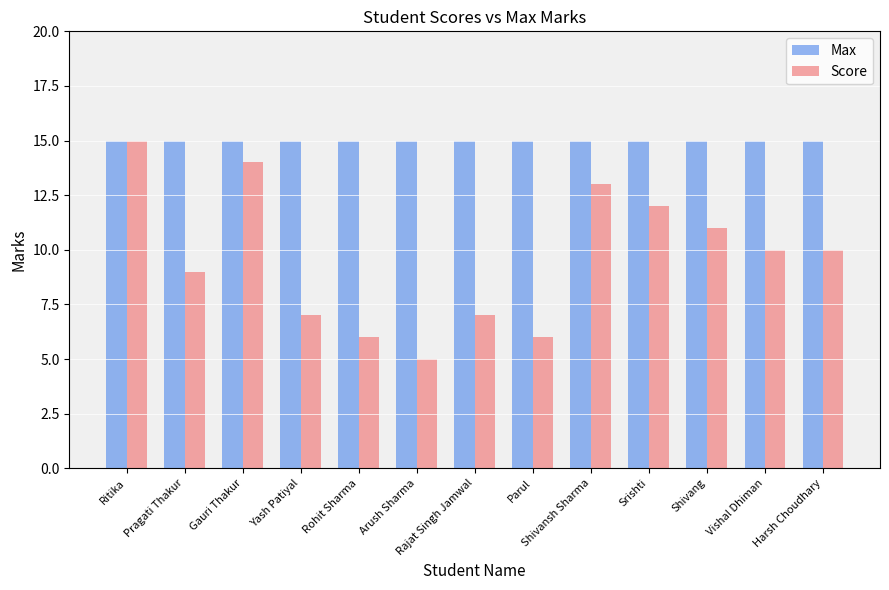

How many distinct data groups are displayed?

2